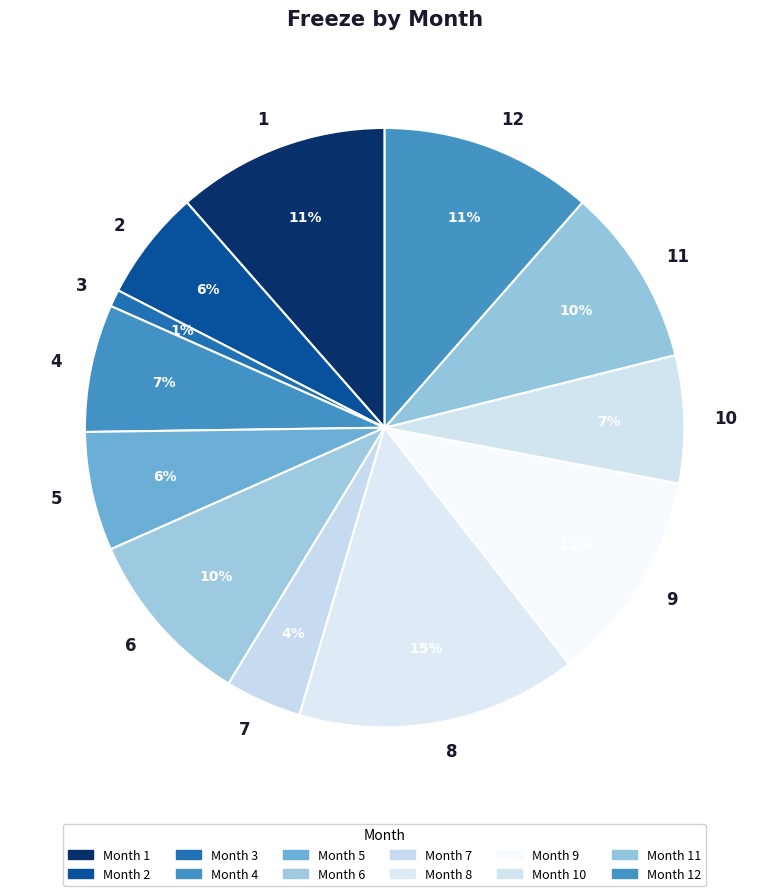

The 2 slice represents 6% of the pie. True or false?

True